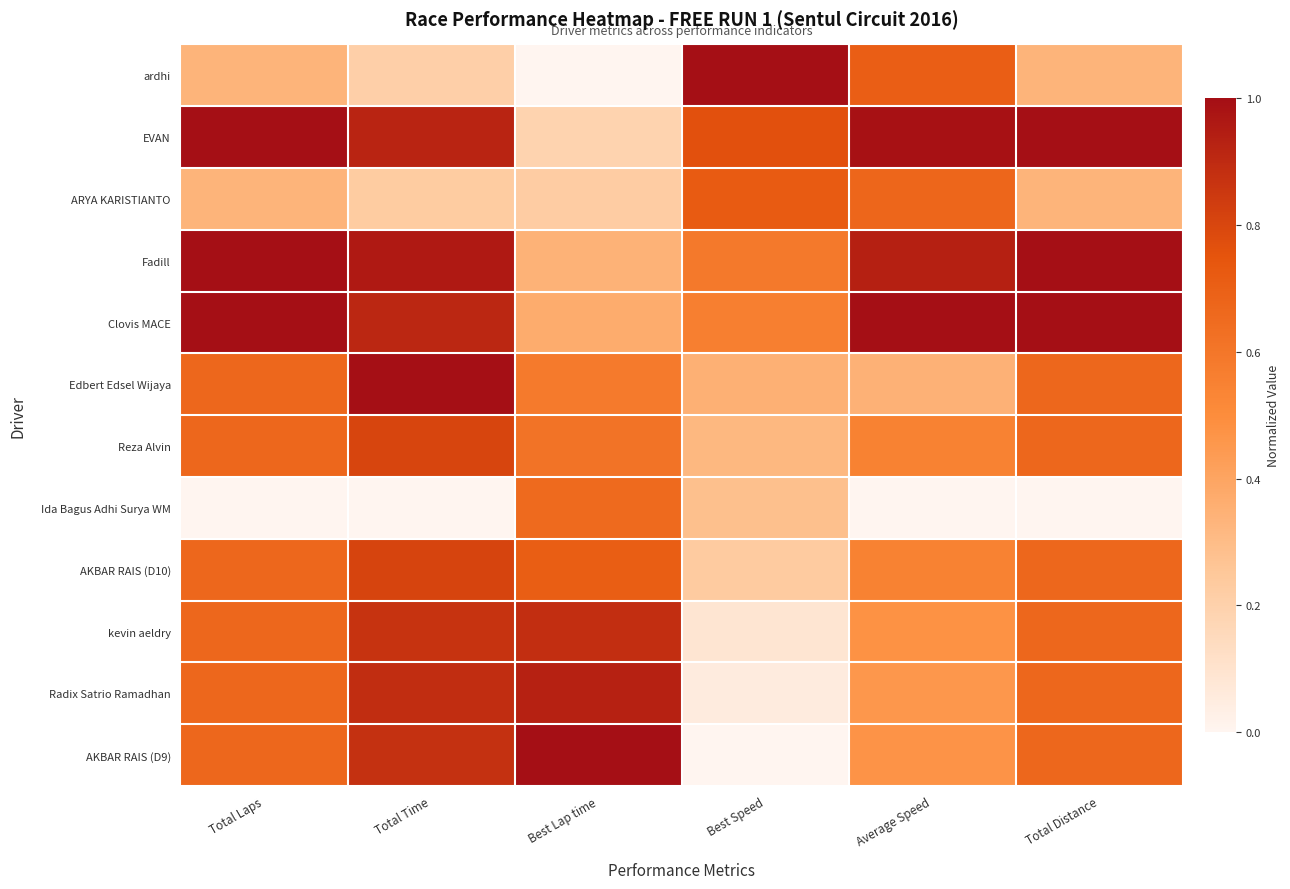

What is the maximum value shown in the chart?

1.0